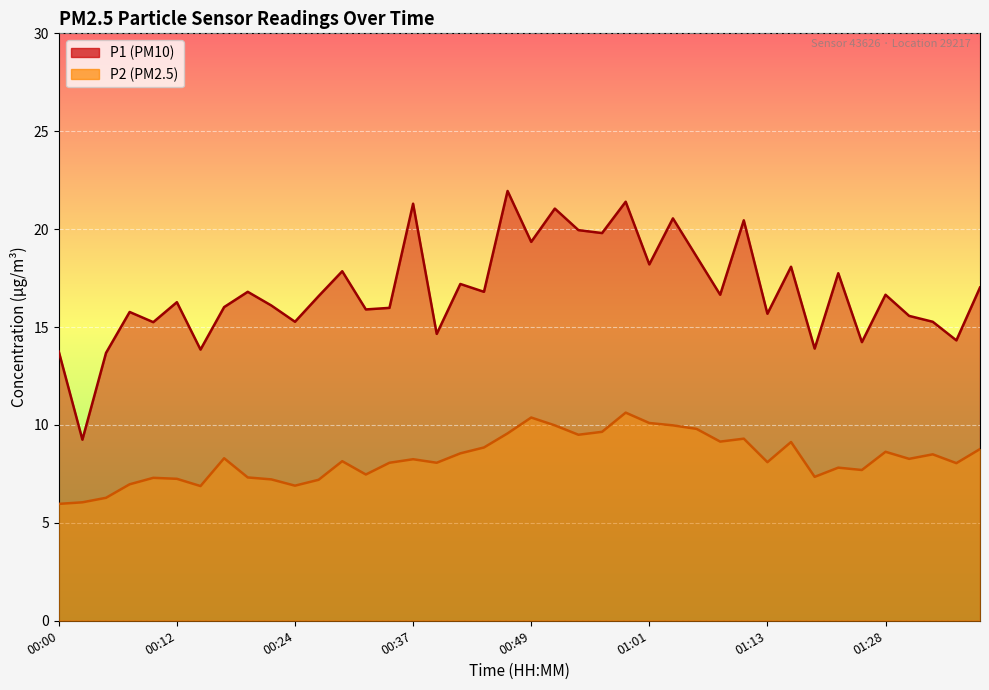

Reading left to right, transcribe all the data shown in this chart.

P1: 13.8	9.2	13.7	15.8	15.2	16.3	13.8	16.0	16.8	16.1	15.3	16.6	17.9	15.9	16.0	21.3	14.7	17.2	16.8	21.9	19.4	21.1	19.9	19.8	21.4	18.2	20.6	18.6	16.6	20.4	15.7	18.1	13.9	17.8	14.2	16.6	15.6	15.3	14.3	17.0
P2: 6.0	6.0	6.3	7.0	7.3	7.2	6.9	8.3	7.3	7.2	6.9	7.2	8.2	7.5	8.1	8.2	8.1	8.6	8.8	9.6	10.4	10.0	9.5	9.7	10.6	10.1	10.0	9.8	9.2	9.3	8.1	9.1	7.3	7.8	7.7	8.6	8.3	8.5	8.1	8.8